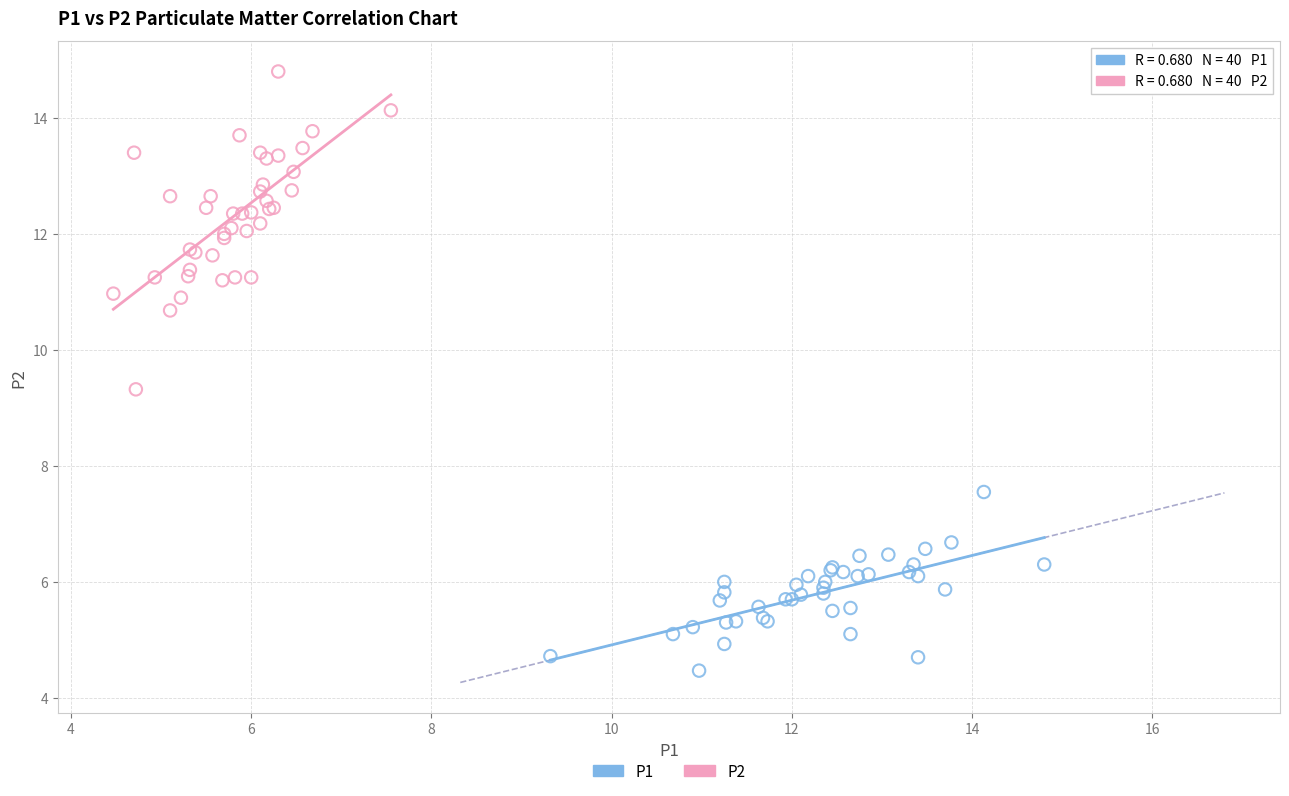

Which series contains the lowest Y value?

P1